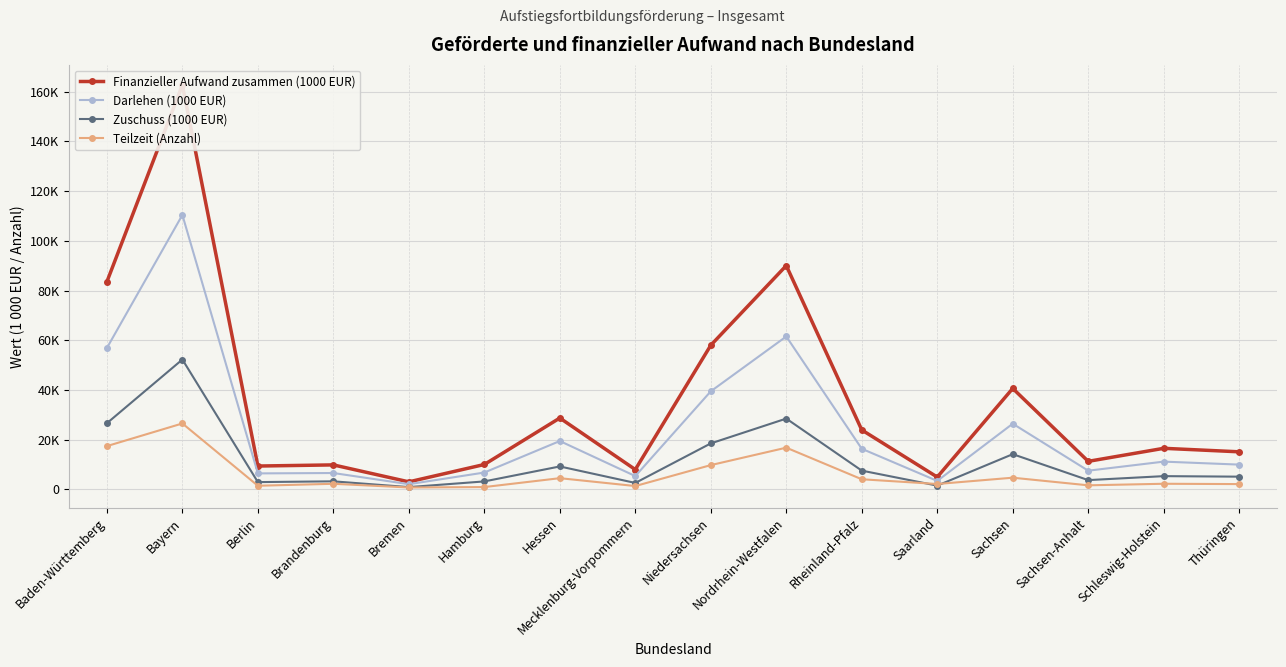

At how many categories does at least one series exceed 134908?

1